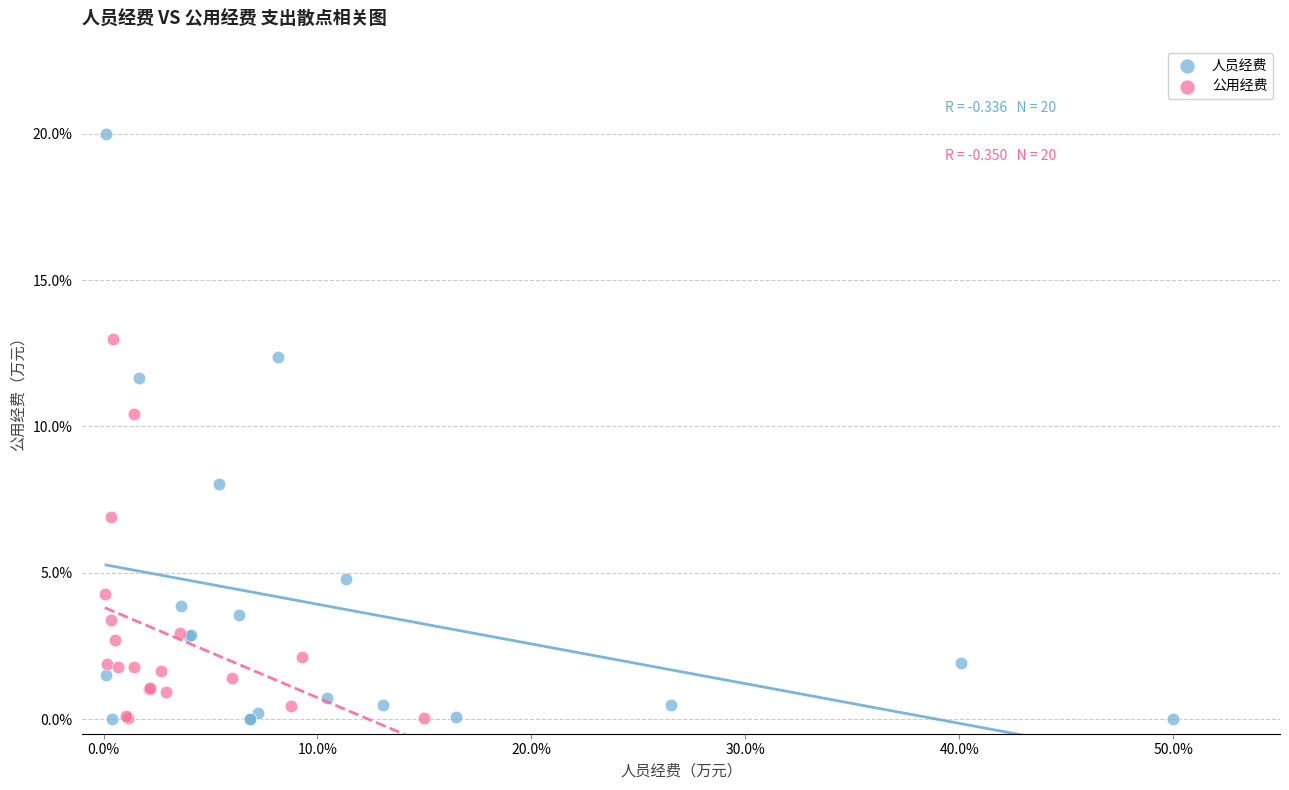

What are all the series names shown in the legend?

人员经费, 公用经费